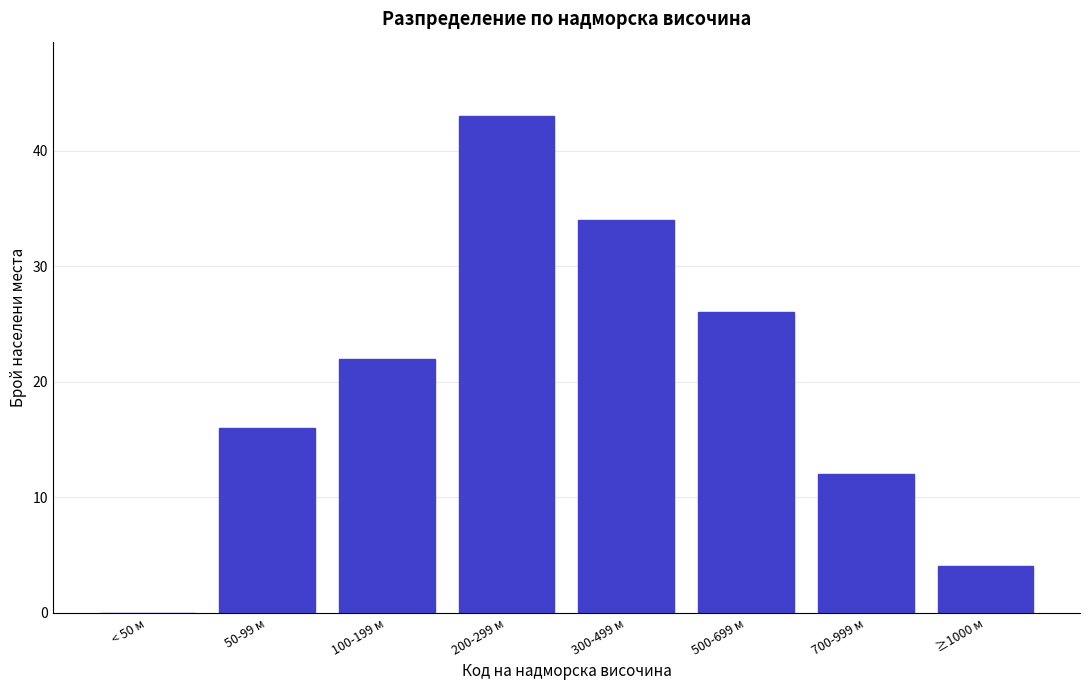

Reading left to right, list all the values displayed in this chart.

< 50 м=0	50-99 м=16	100-199 м=22	200-299 м=43	300-499 м=34	500-699 м=26	700-999 м=12	≥1000 м=4